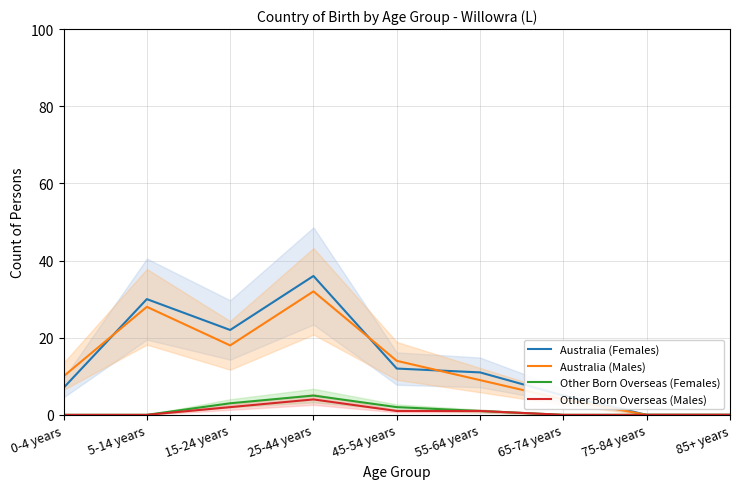

Where is the first local maximum for Australia (Males)?

5-14 years